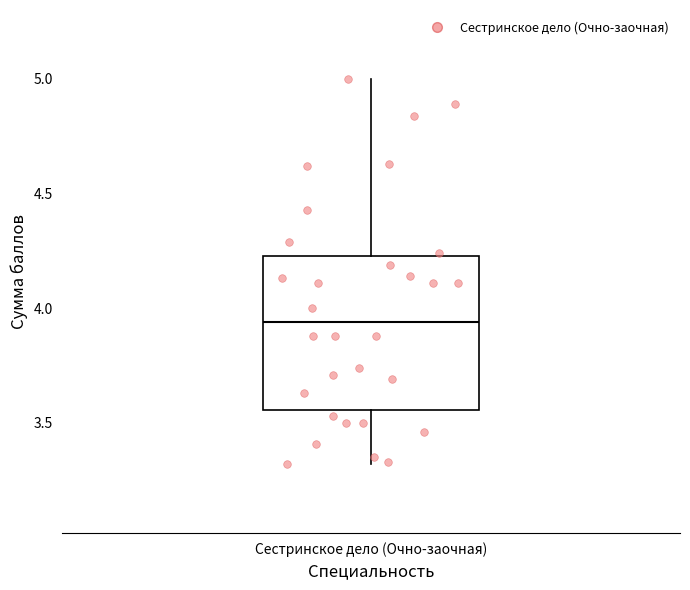

Where is the upper edge of the box for Сестринское дело (Очно-заочная) on the y-axis? The values are not printed on the chart, so give them approximately, as read against the axis.

4.25